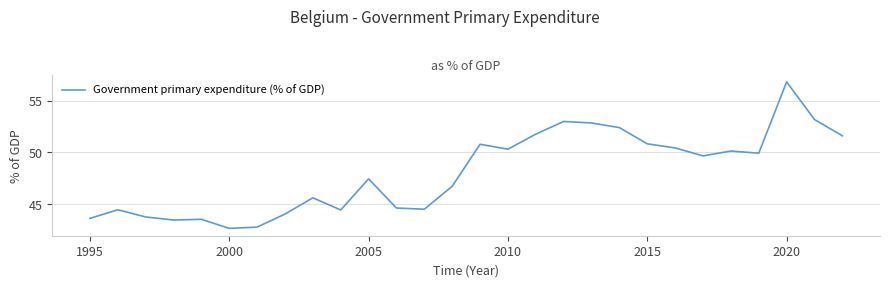

What is the greatest value displayed?

56.8